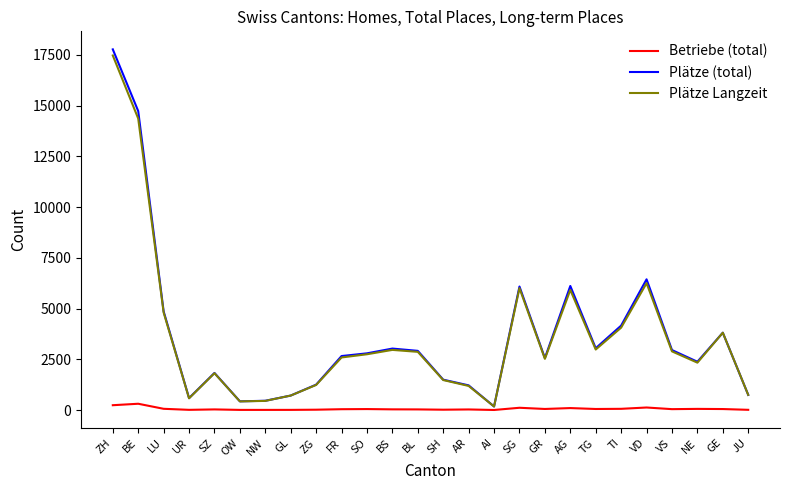

What is the maximum value for Plätze (total)?

17774